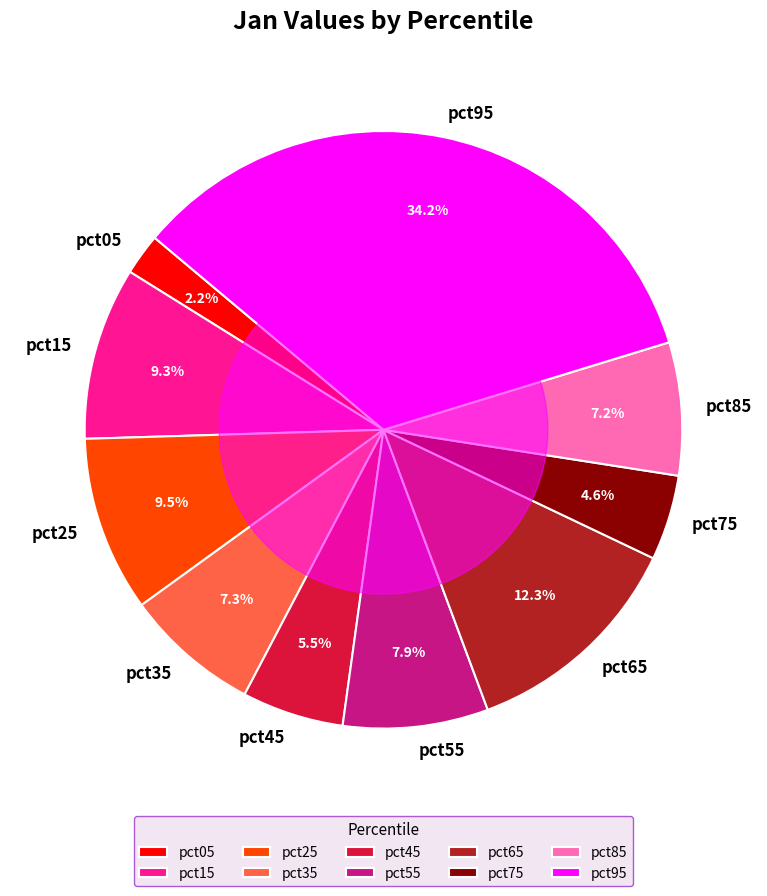

Is it true that pct35 is 7% of the pie?

True